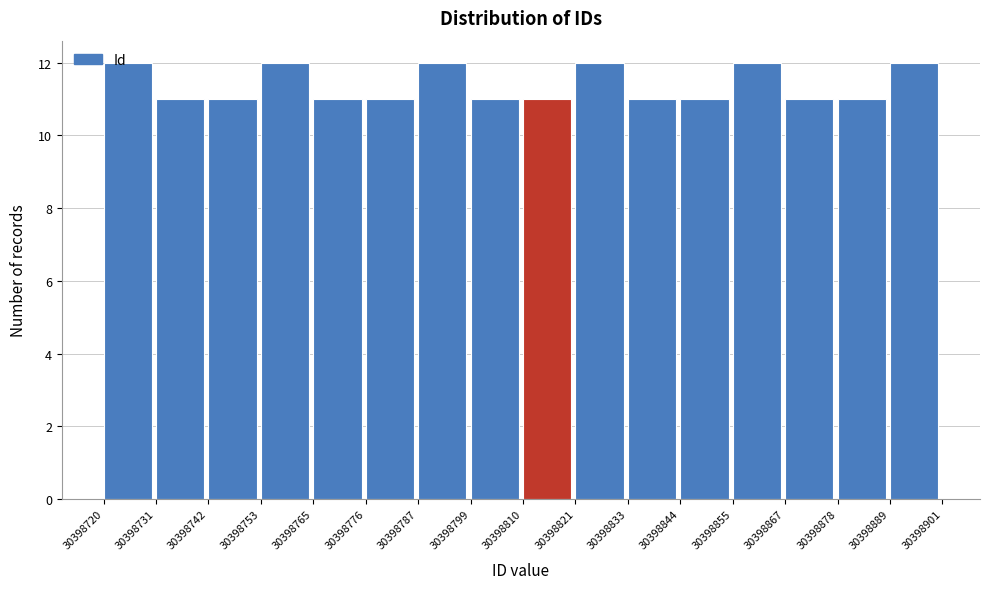

How tall is the bar that spans 30398753 to 30398765 on the x-axis? The values are not printed on the chart, so give them approximately, as read against the axis.

12